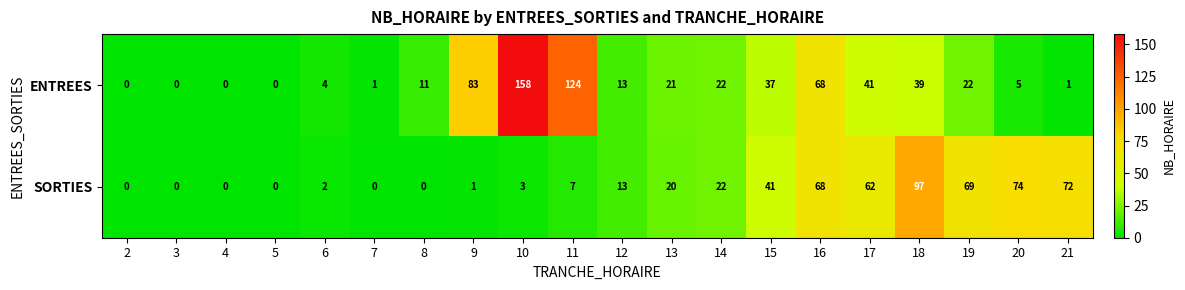

Which series has the largest total across all categories?

ENTREES